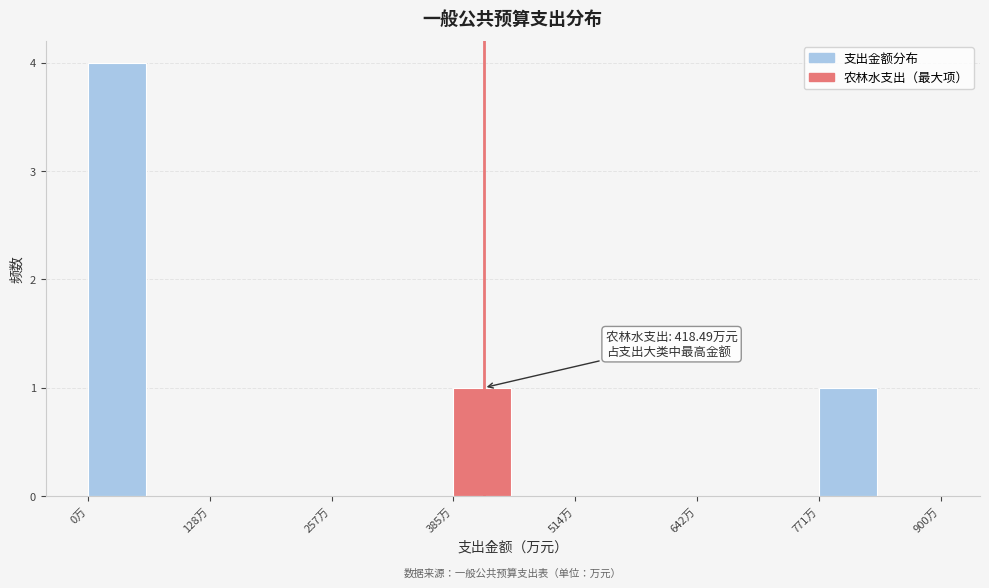

Around what value on the x-axis is the tallest bar? Give the approximate position of its centre, as read against the axis.

40